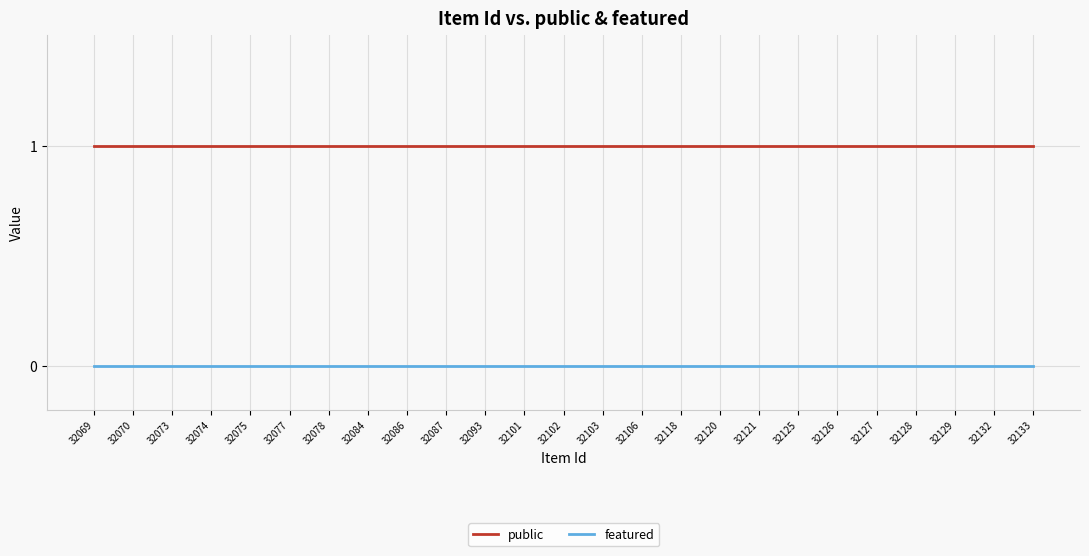

The featured series shows 0 at 32077. True or false?

True